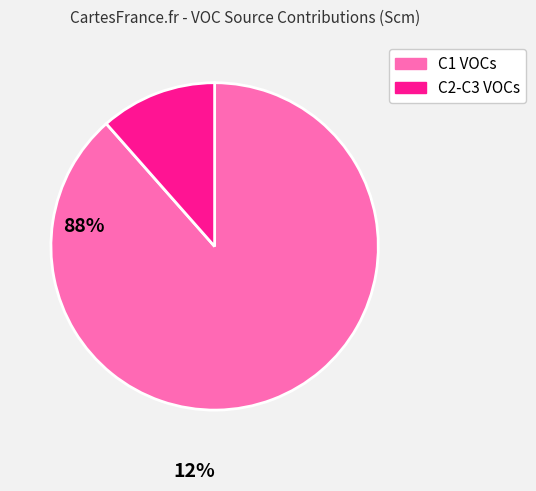

Is there a majority slice in this chart?

Yes